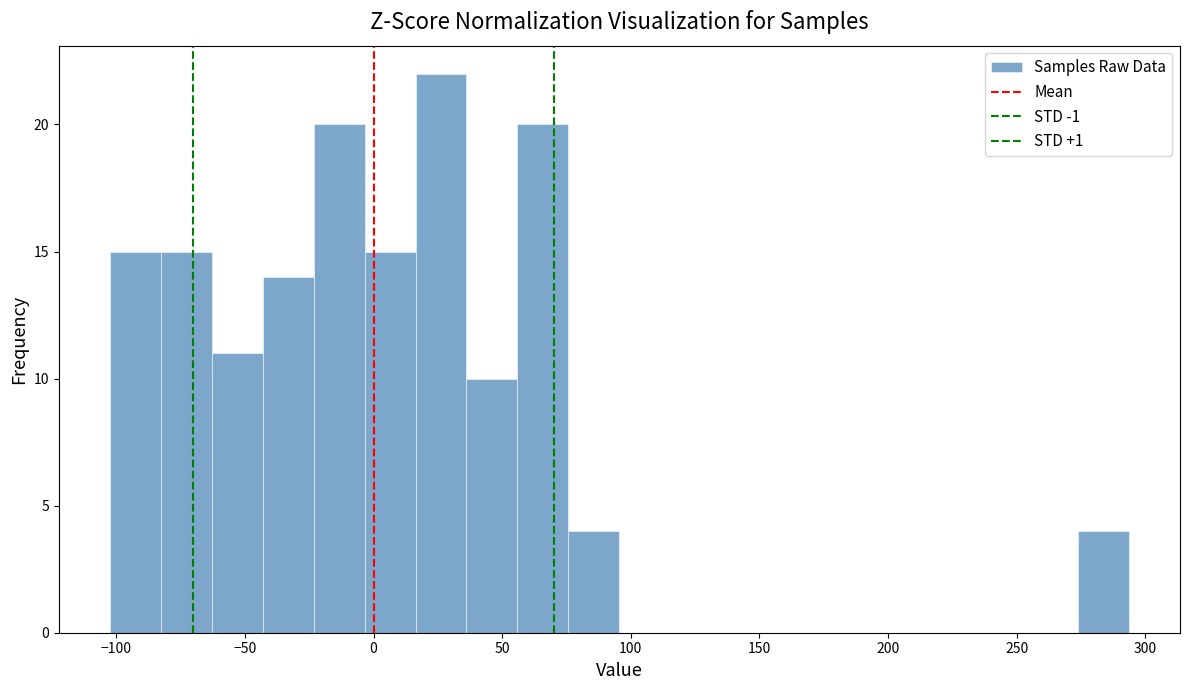

Around what value on the x-axis is the tallest bar? Give the approximate position of its centre, as read against the axis.

25